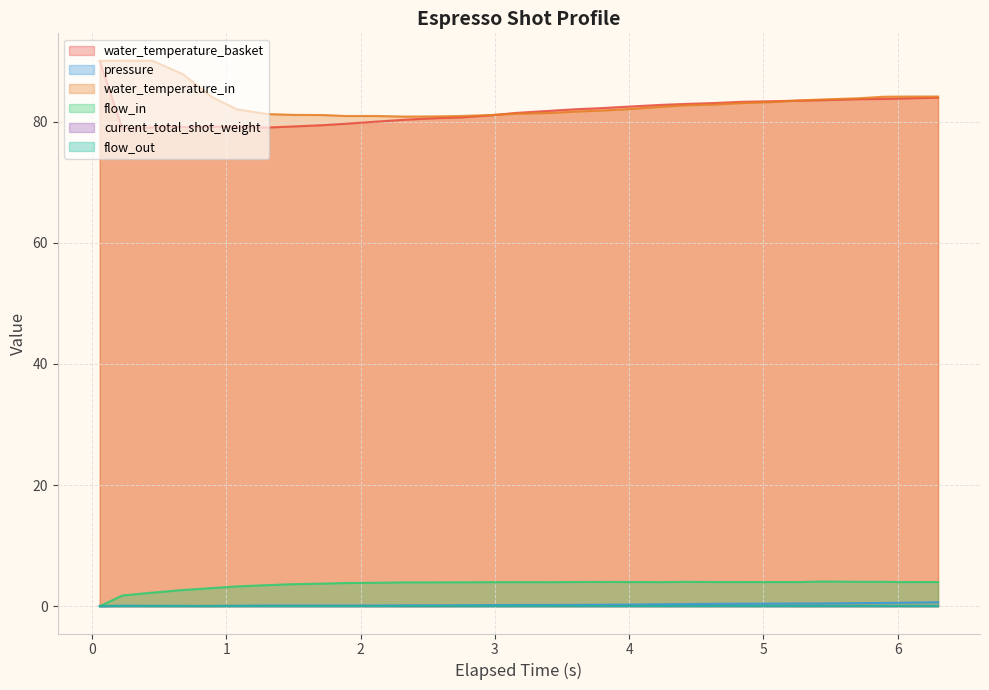

The value of pressure at 4.005 is 0.3. True or false?

True